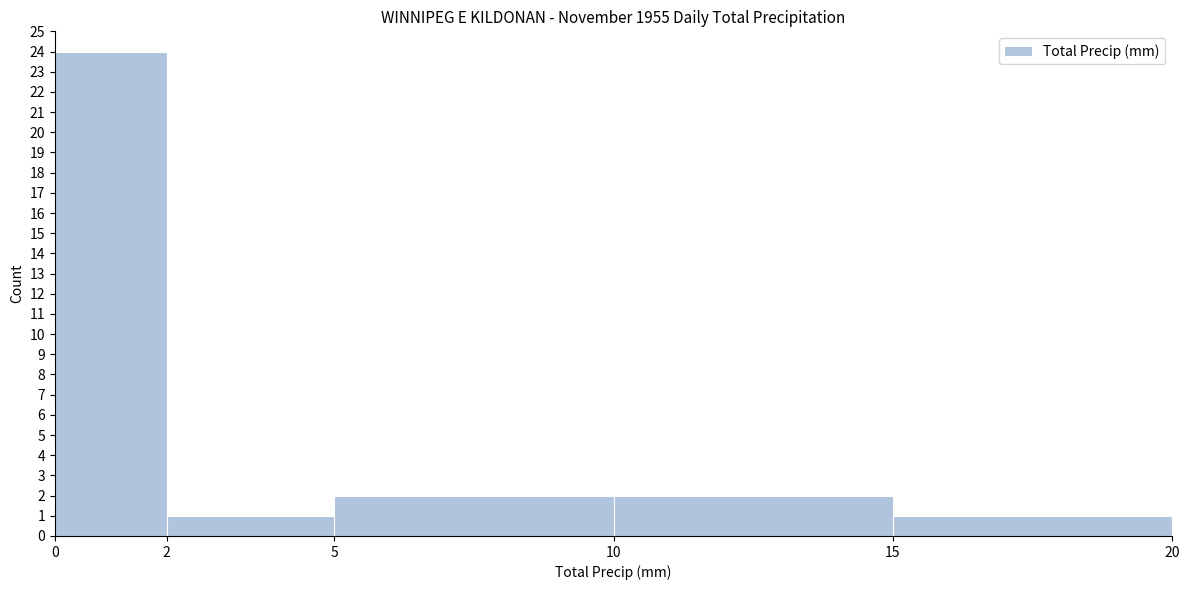

Over which range of the x-axis is the bar tallest?

0 to 2